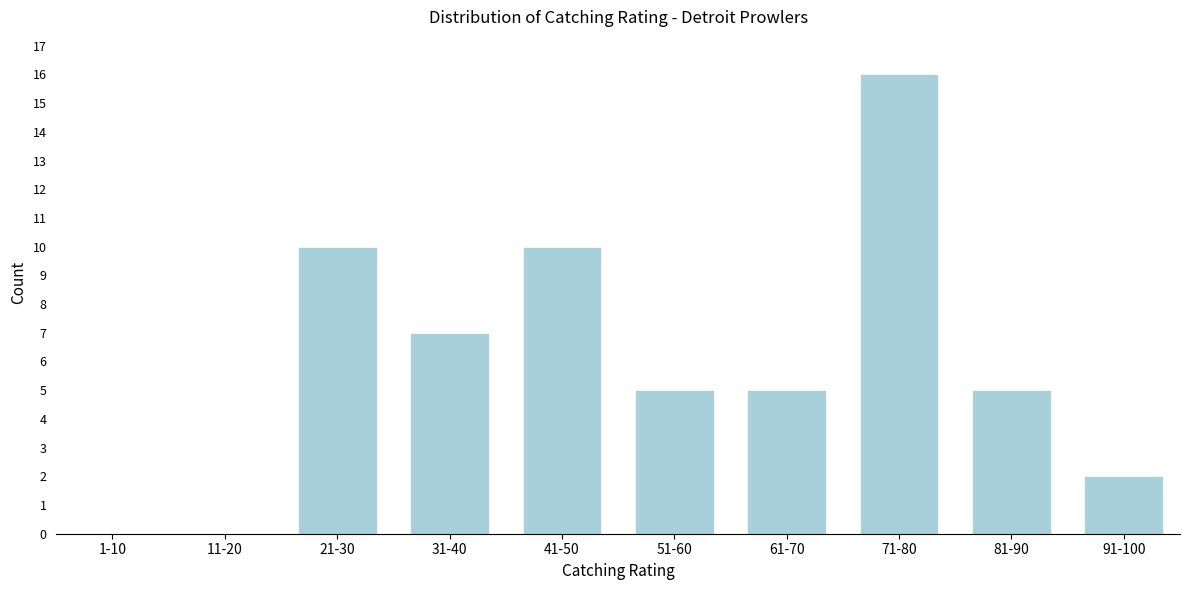

Reading left to right, extract all data points from this chart.

1-10=0	11-20=0	21-30=10	31-40=7	41-50=10	51-60=5	61-70=5	71-80=16	81-90=5	91-100=2